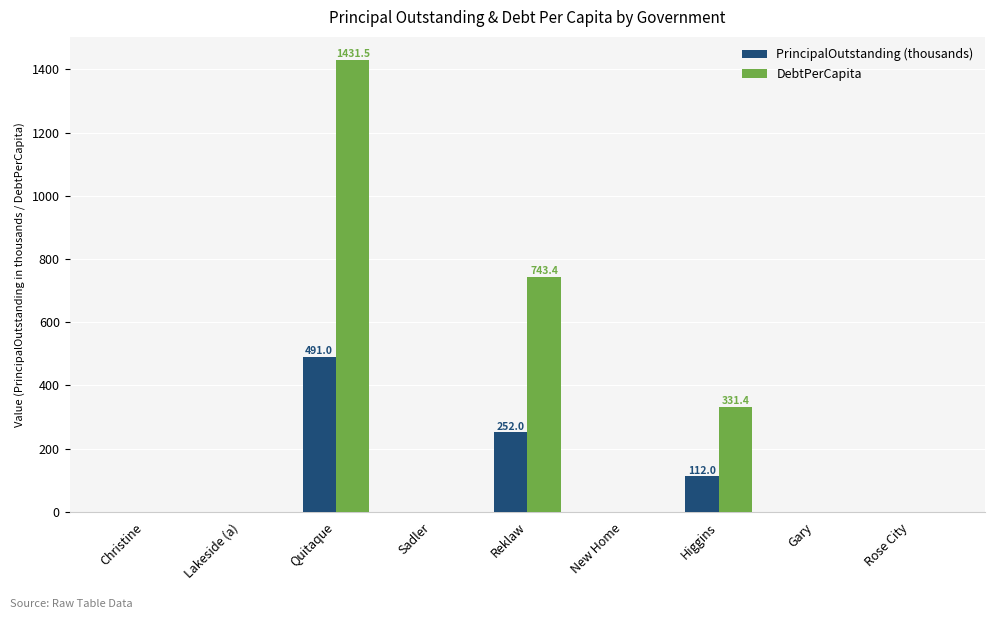

Reading right to left, extract all data points from this chart.

PrincipalOutstanding (thousands): 0.0	0.0	112.0	0.0	252.0	0.0	491.0	0.0	0.0
DebtPerCapita: 0.0	0.0	331.4	0.0	743.4	0.0	1431.5	0.0	0.0